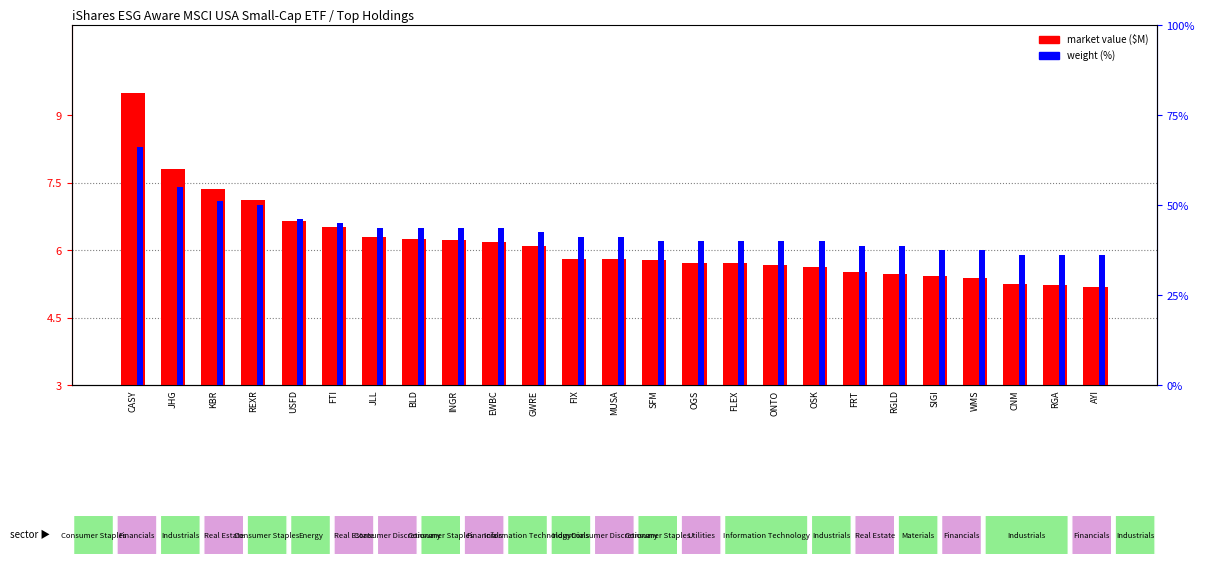

What are all the series names shown in the legend?

market value ($M), weight (%)